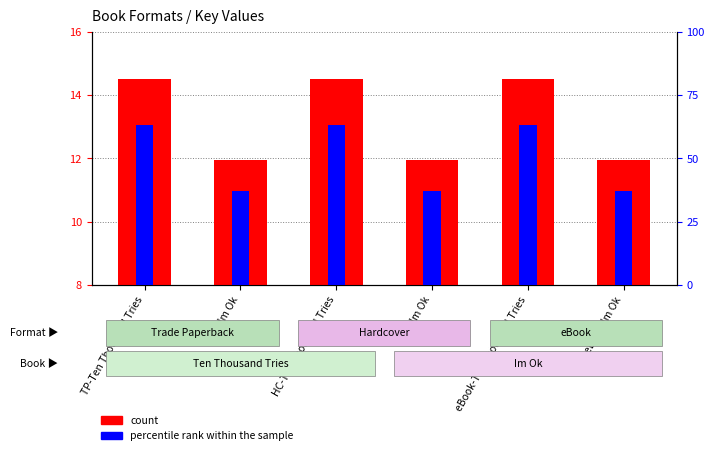

Which series has the widest spread of values?

percentile rank within the sample